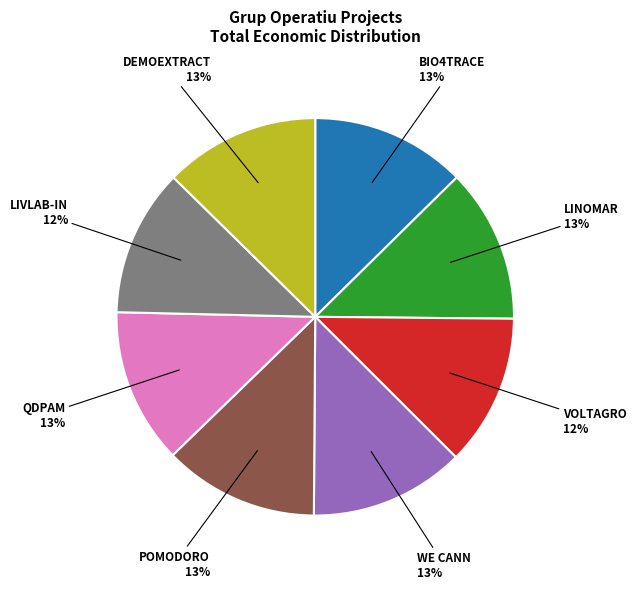

Is the sum of POMODORO and VOLTAGRO greater than half?

No